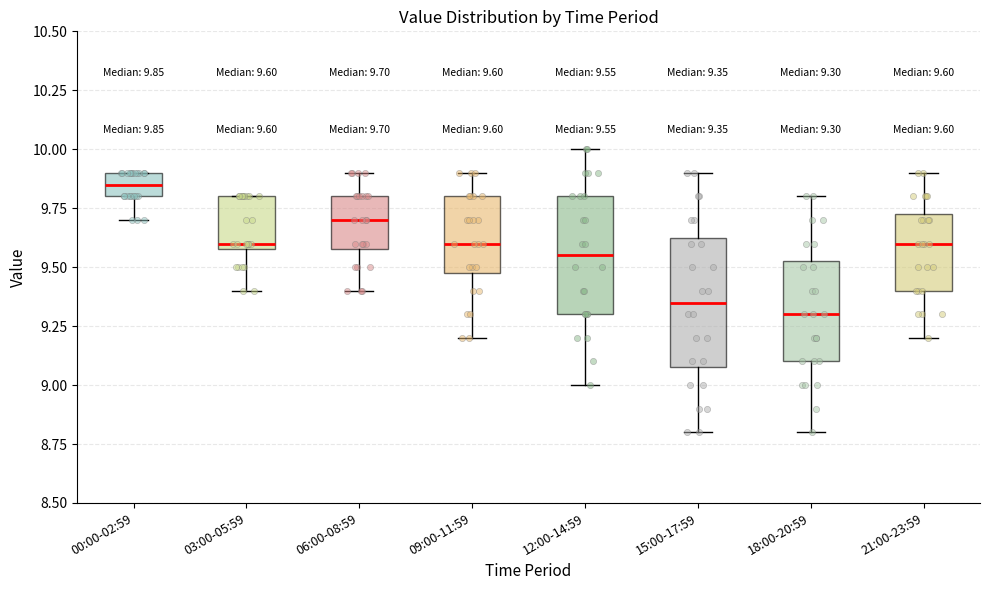

Comparing the boxes themselves (not the whiskers), which one is the tallest?

15:00-17:59